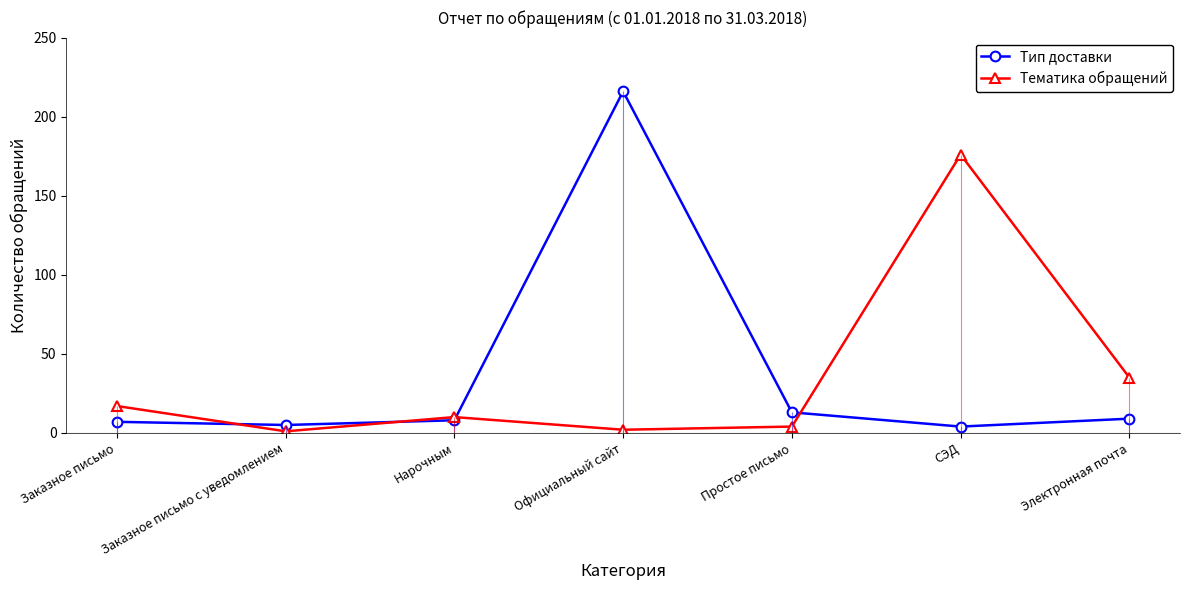

At which category does Тип доставки reach its first local valley?

Заказное письмо с уведомлением